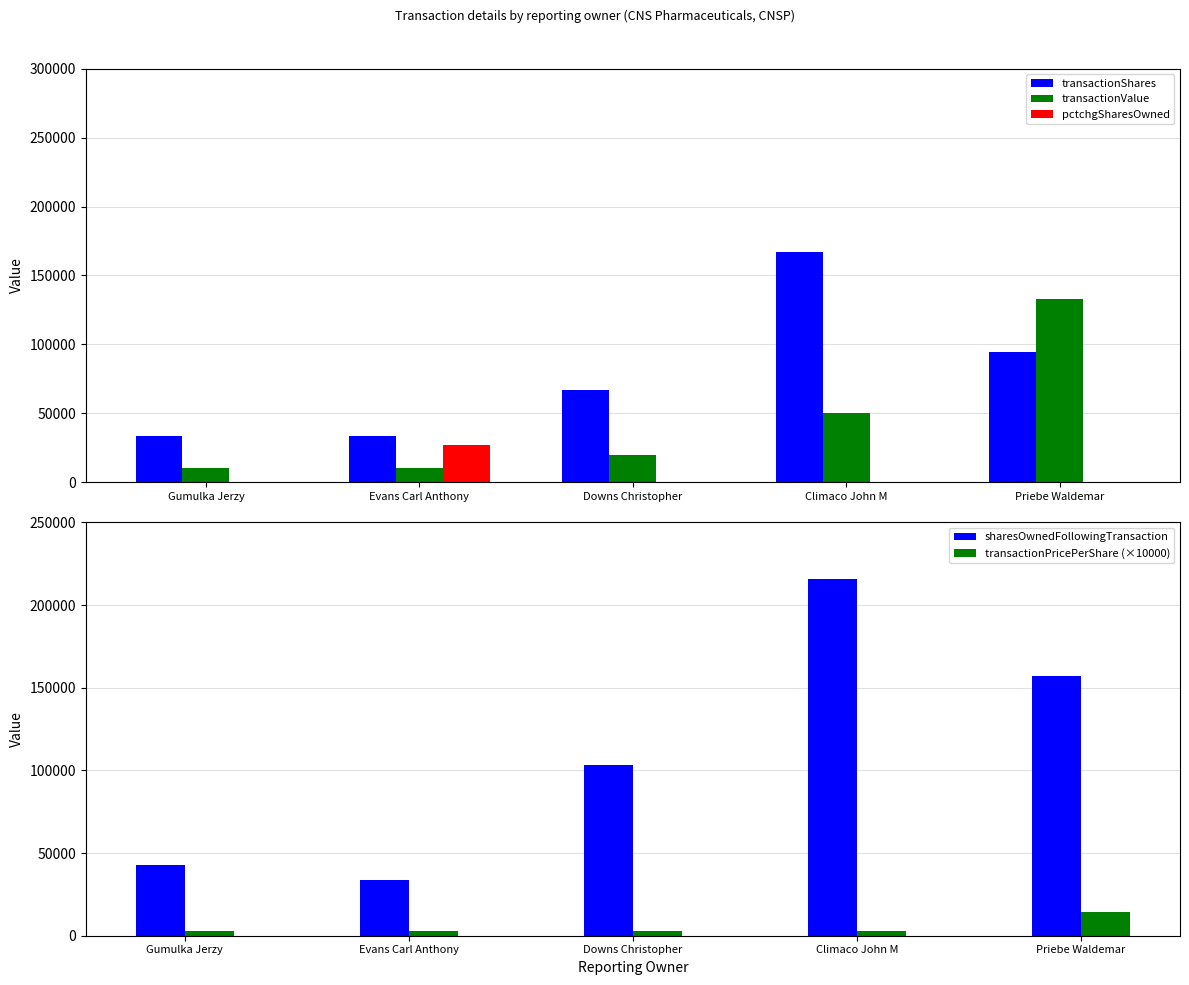

At which label does transactionShares first exceed 66666?

Climaco John M